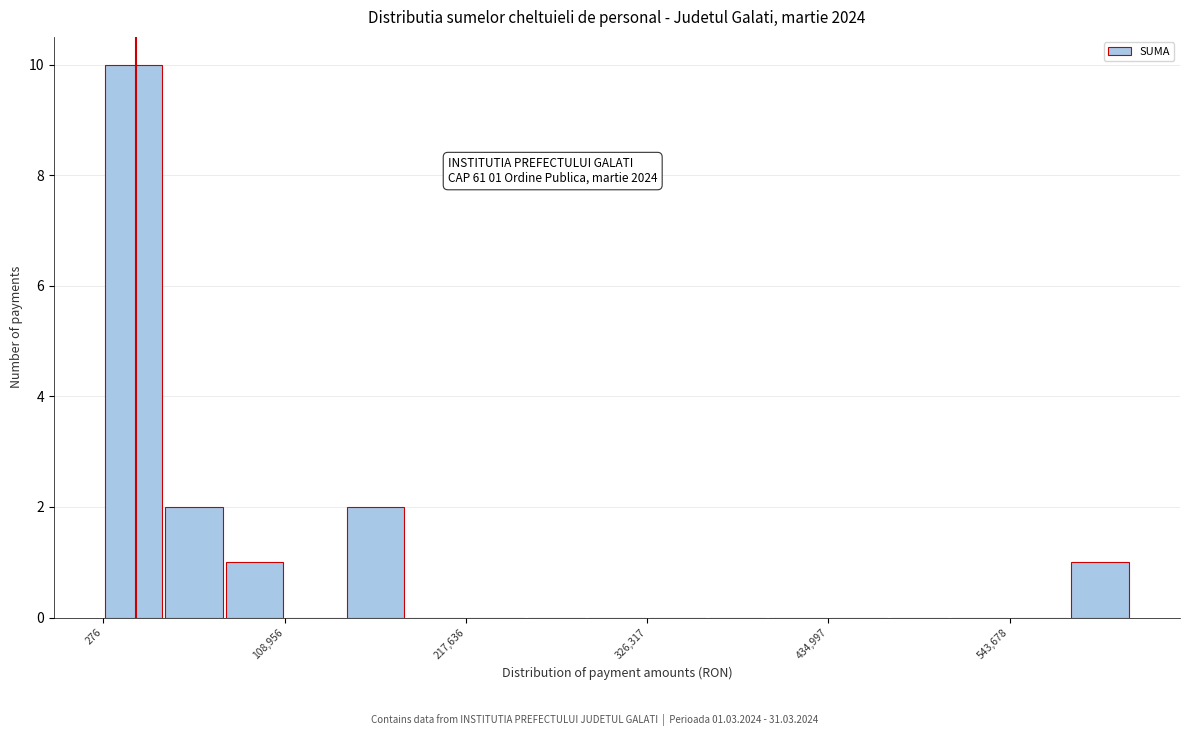

Read against the x-axis, roughly where is the centre of the tallest bar?

20000